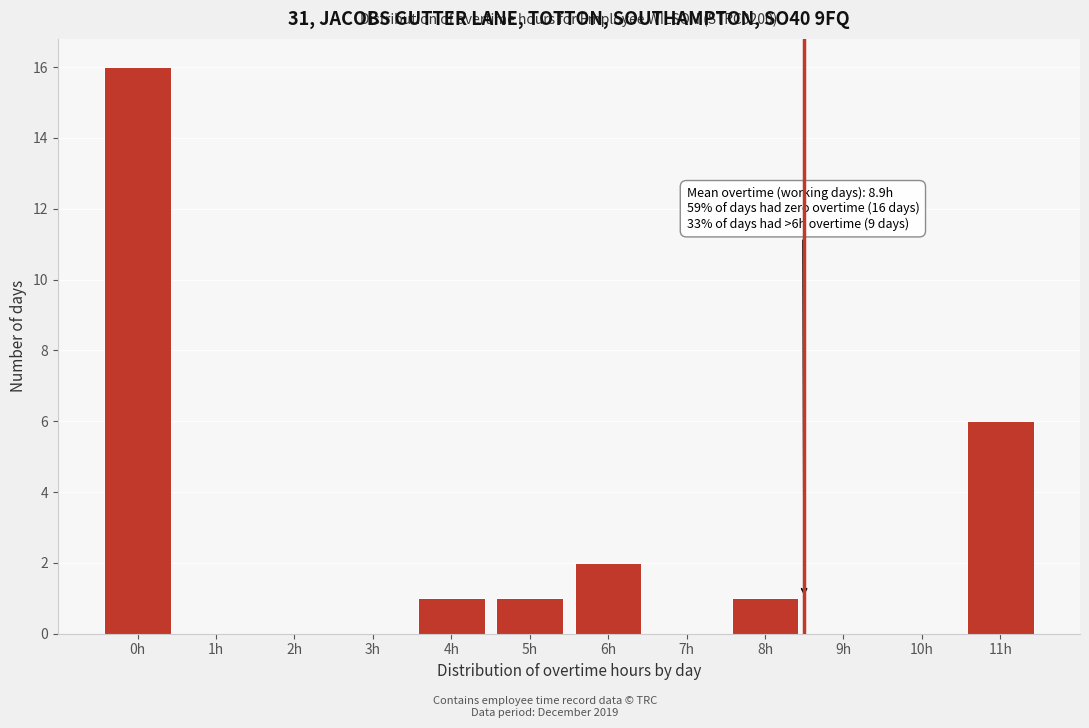

Reading left to right, list all the values displayed in this chart.

0h=16	1h=0	2h=0	3h=0	4h=1	5h=1	6h=2	7h=0	8h=1	9h=0	10h=0	11h=6